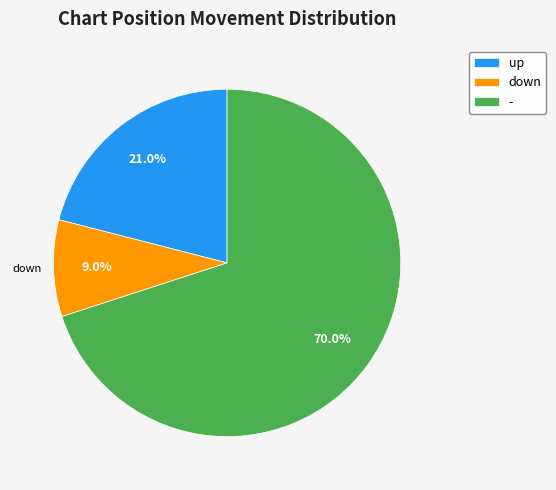

Which slice is the largest?

-